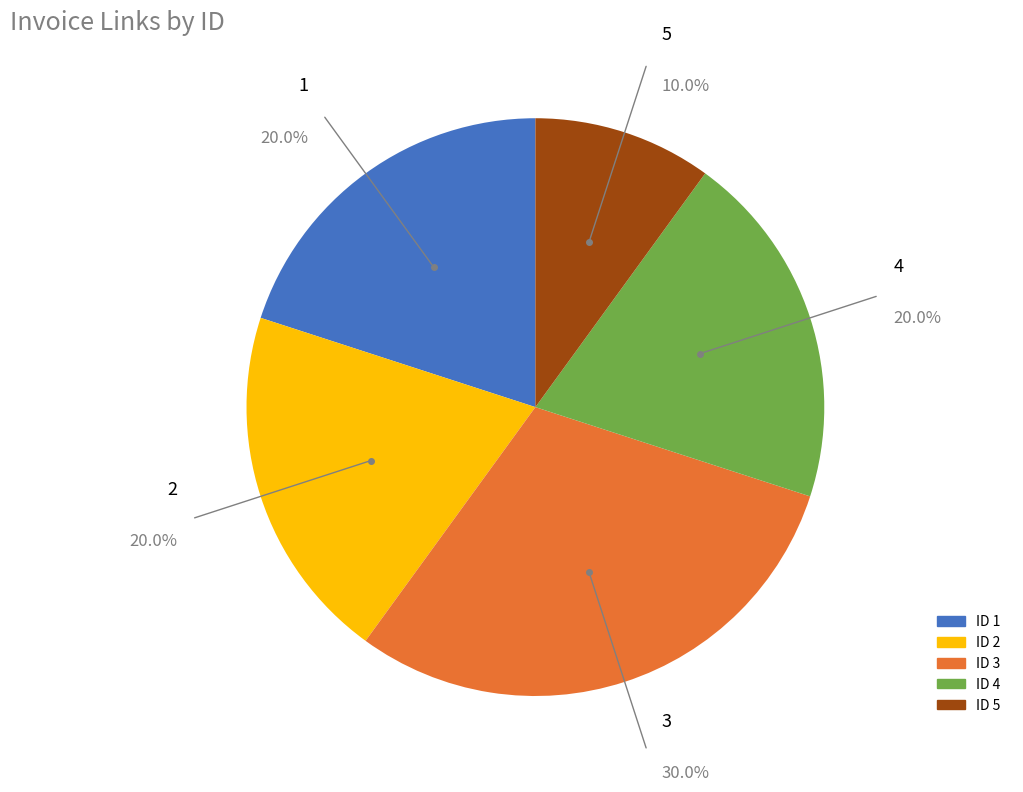

Is there any slice that represents more than half of the pie?

No